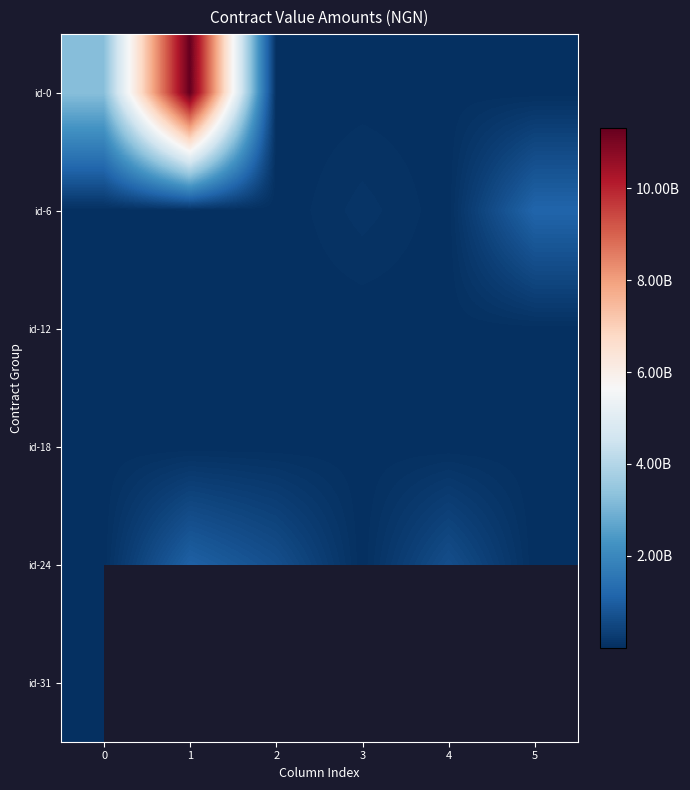

Is the value of row_4 at 1 greater than the value of row_1 at 3?

Yes